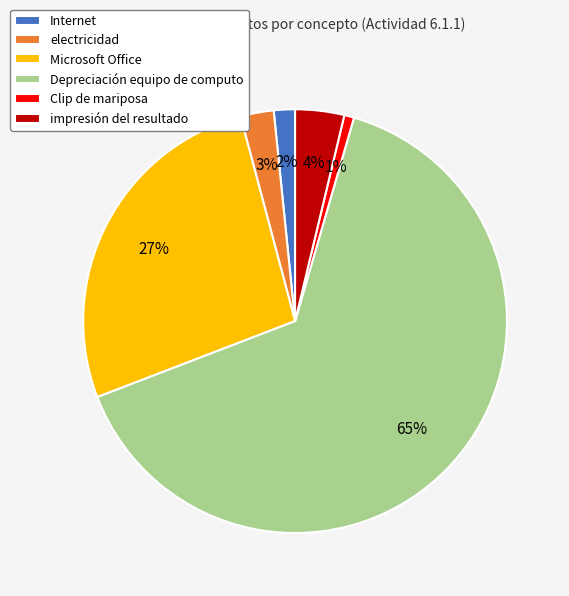

To the nearest percent, what is the combined percentage of electricidad and Depreciación equipo de computo?

67%